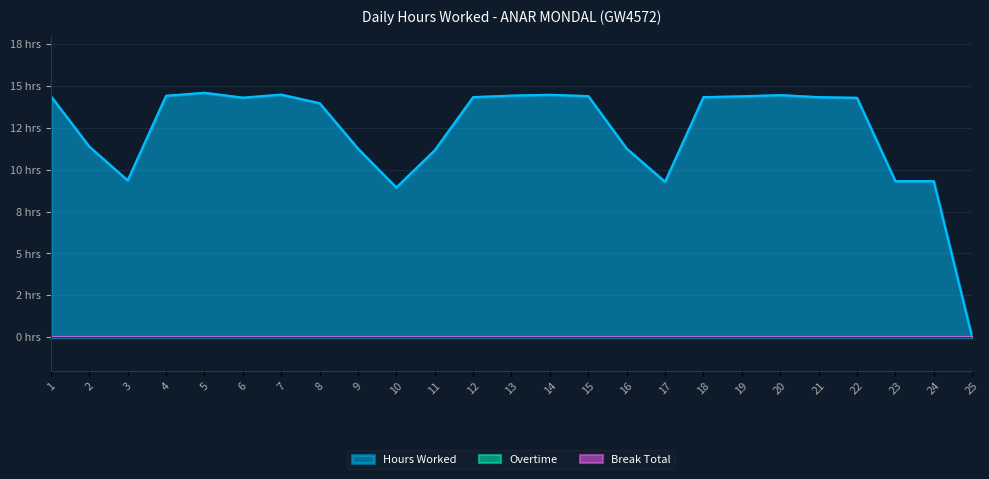

True or false: Overtime has more than 1 points higher than both neighbors.

False